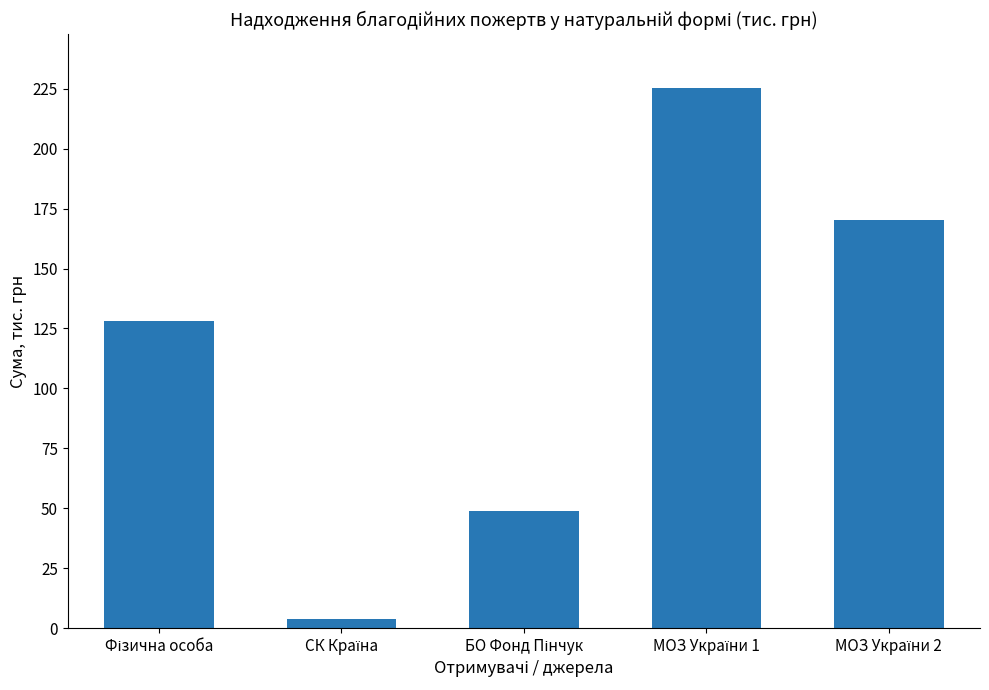

What is the sum of all values?

576.2